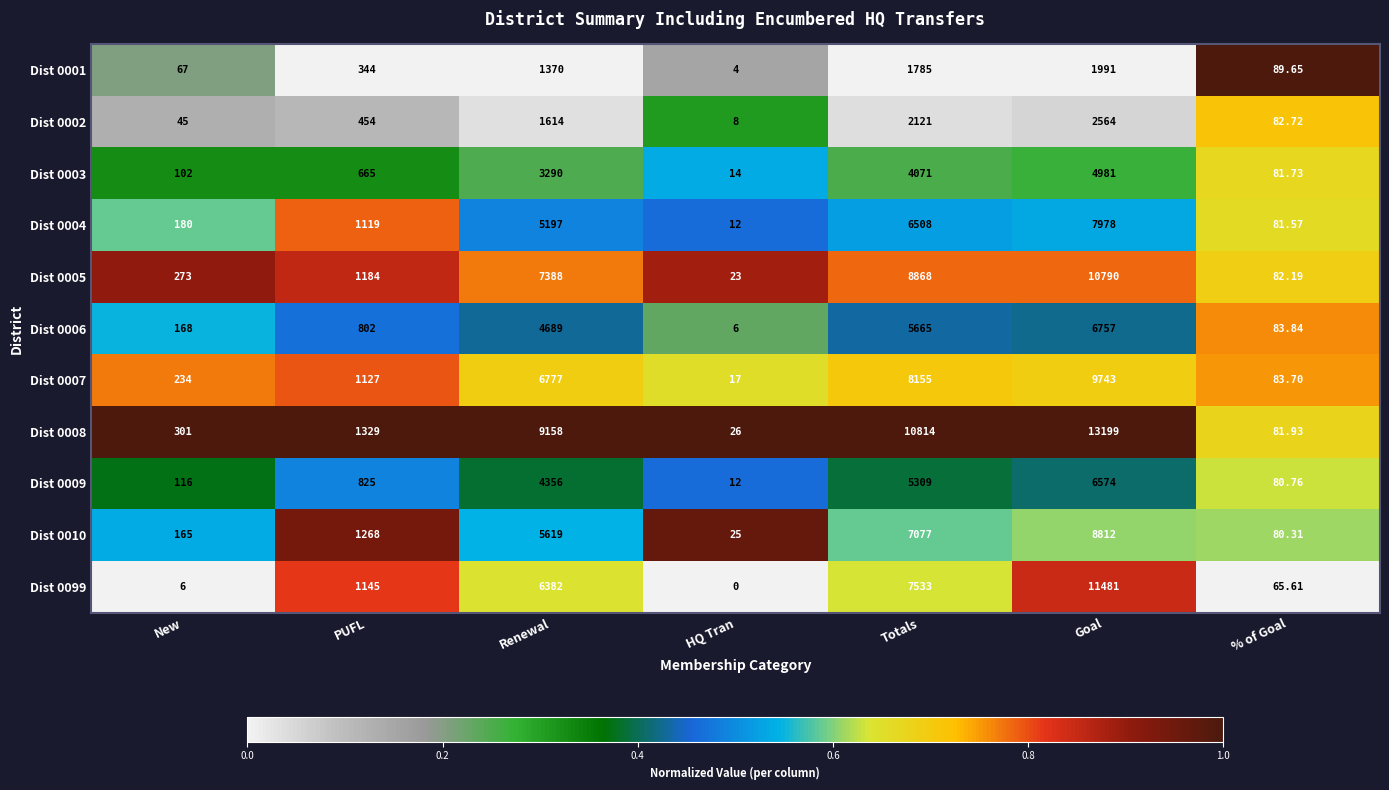

At which label is Dist 0005 closest to 5406?

Renewal